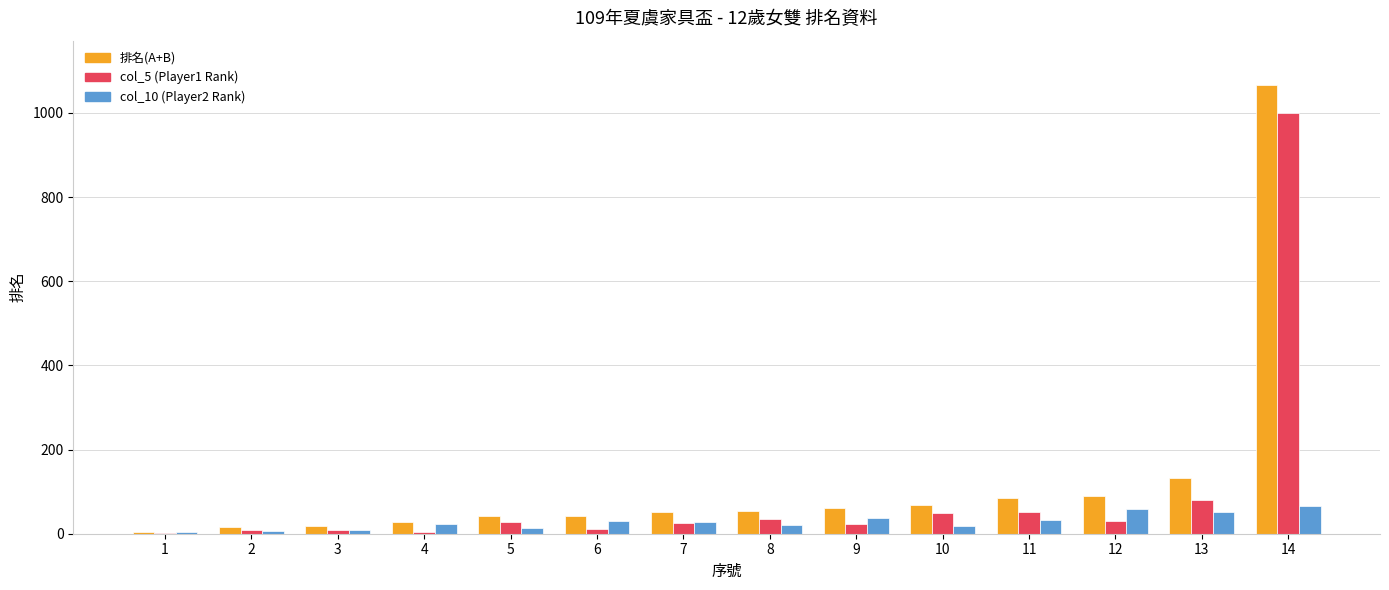

Between 4 and 13, which series saw the biggest shift?

排名(A+B)